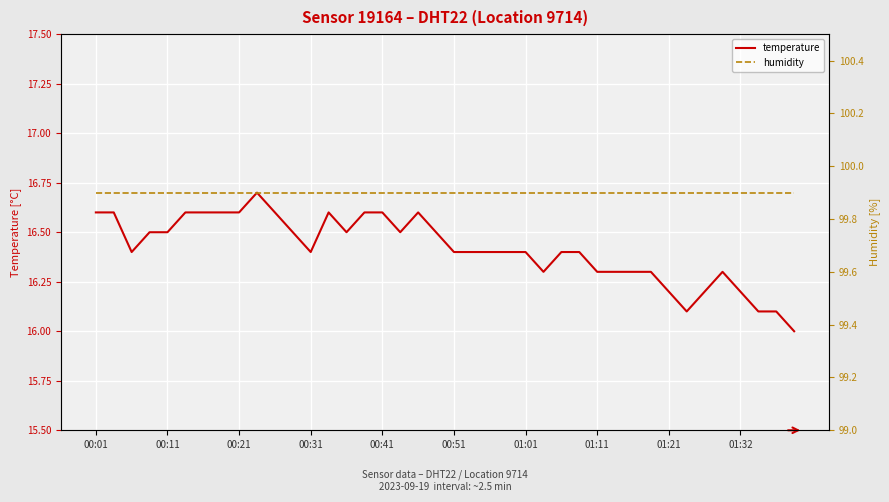

The temperature series shows 16.4 at 01:01. True or false?

True